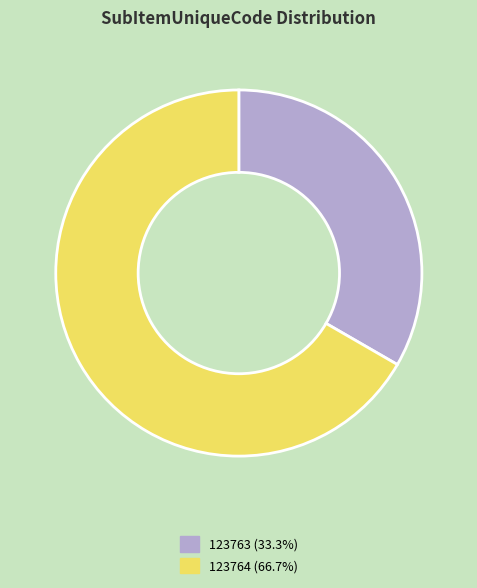

Which category accounts for the majority?

123764